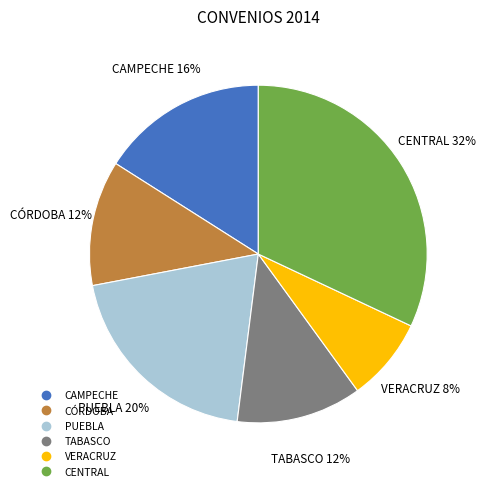

Does any single category account for the majority?

No